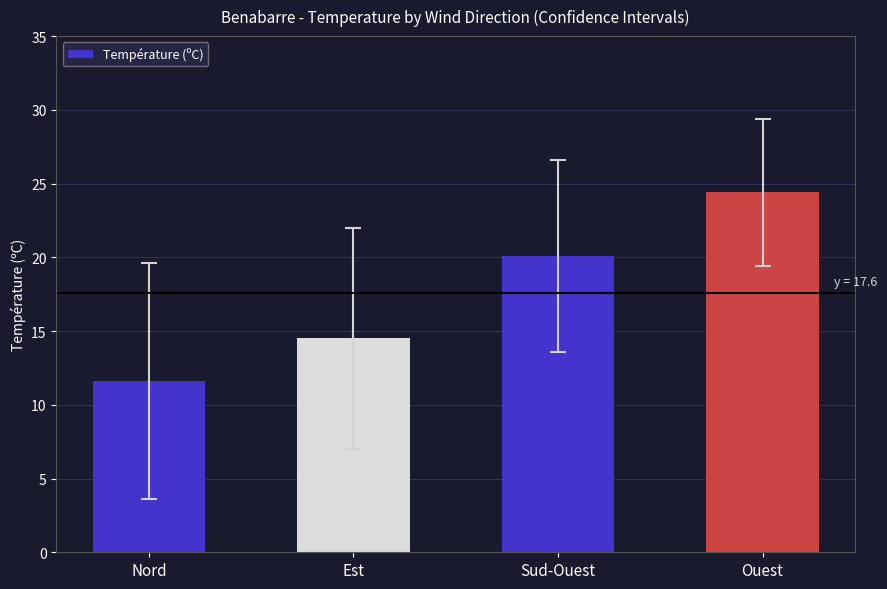

Which label corresponds to the largest value in the chart?

Ouest